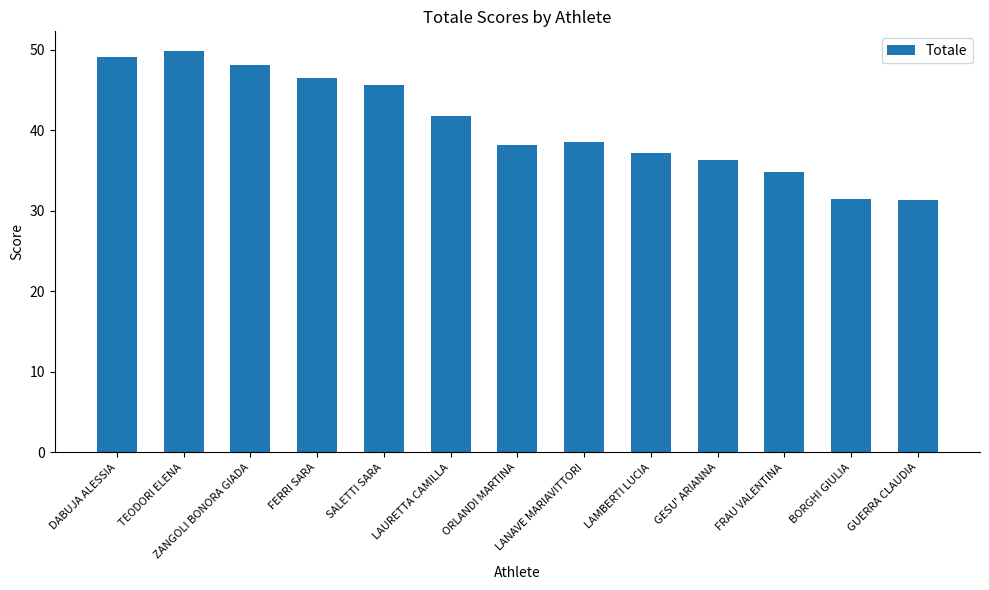

What is the minimum value shown in the chart?

31.4